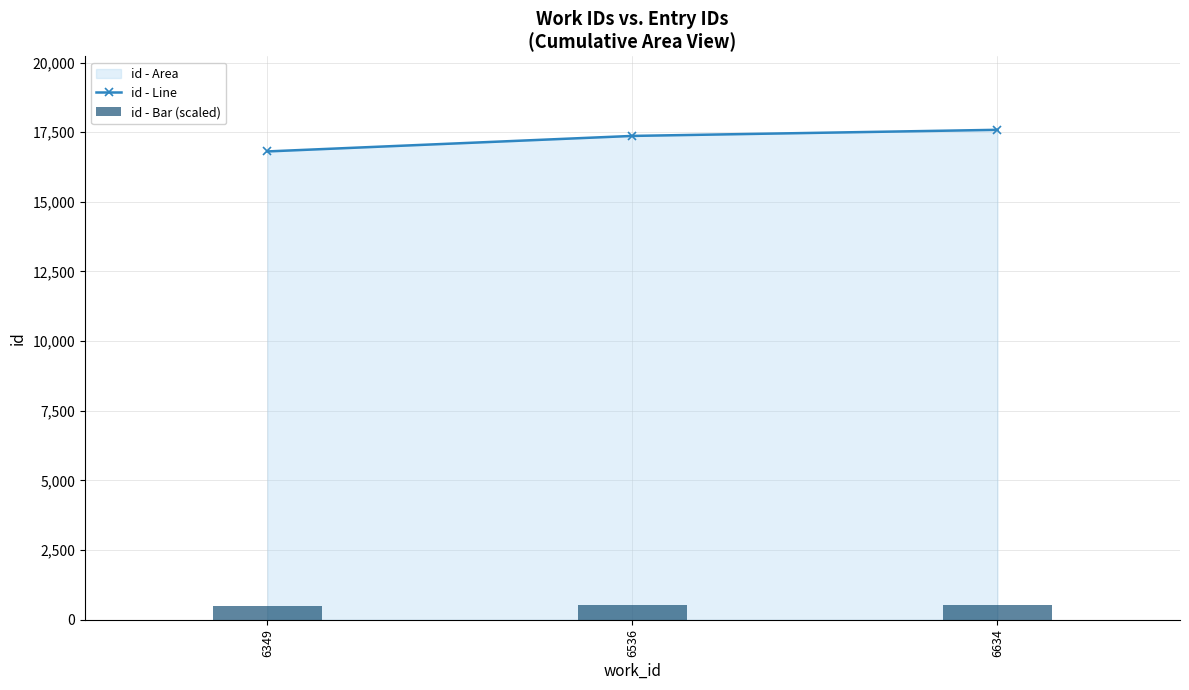

Reading right to left, list all the values displayed in this chart.

id - Line: 17586.0	17367.0	16810.0
id - Bar (scaled): 527.6	521.0	504.3